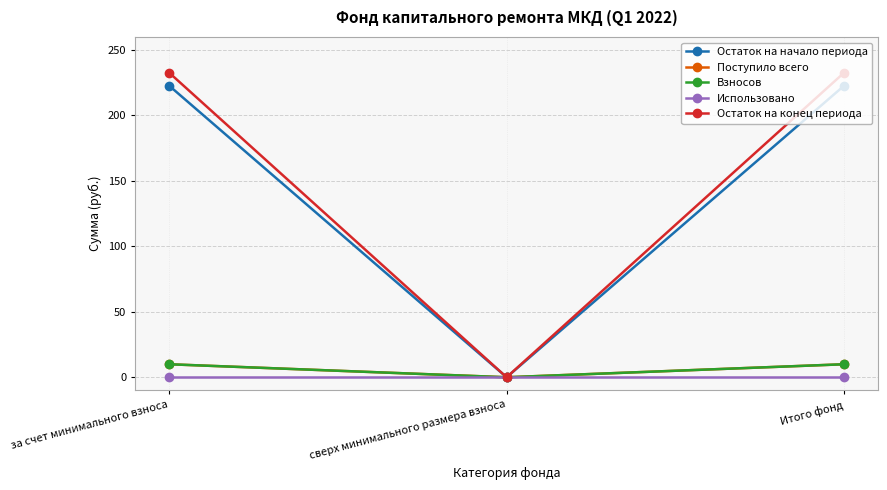

Is this an area chart (filled region under the line)?

No